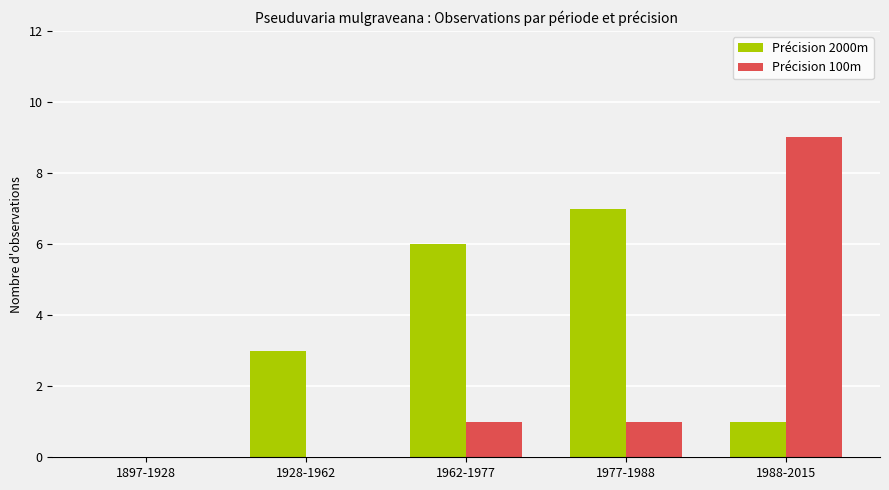

How many data points does each series have?

5